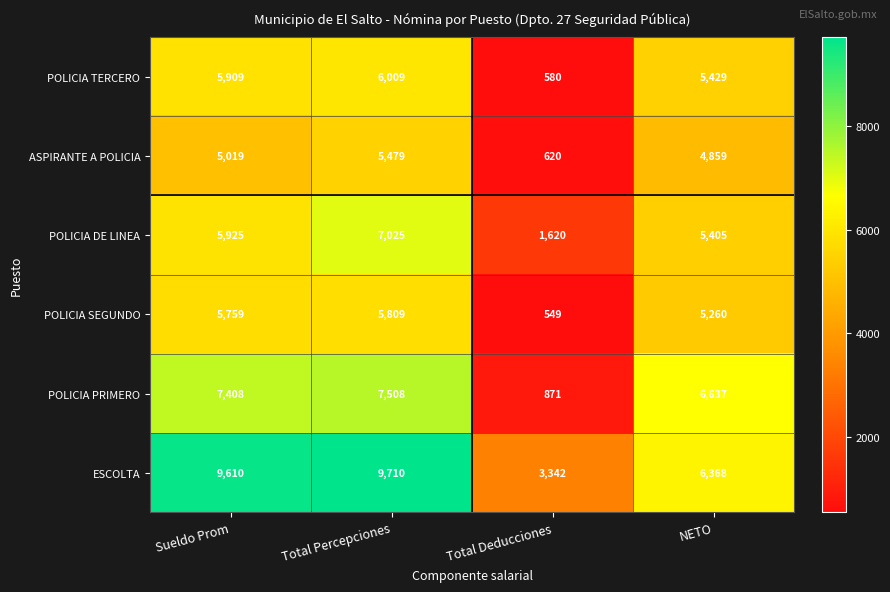

Reading left to right, transcribe all the data shown in this chart.

POLICIA TERCERO: 5909	6009	580	5429
ASPIRANTE A POLICIA: 5019	5479	620	4859
POLICIA DE LINEA: 5925	7025	1620	5405
POLICIA SEGUNDO: 5759	5809	549	5260
POLICIA PRIMERO: 7408	7508	871	6637
ESCOLTA: 9610	9710	3342	6368